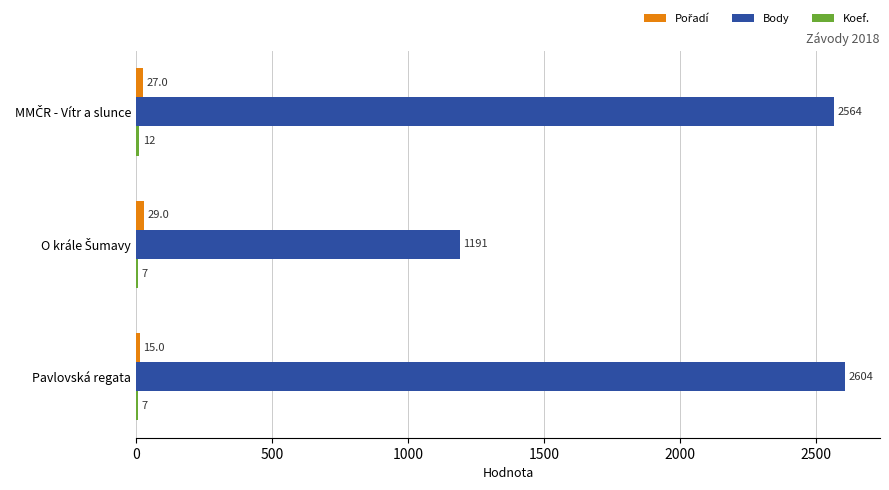

Which series has the largest total across all categories?

Body